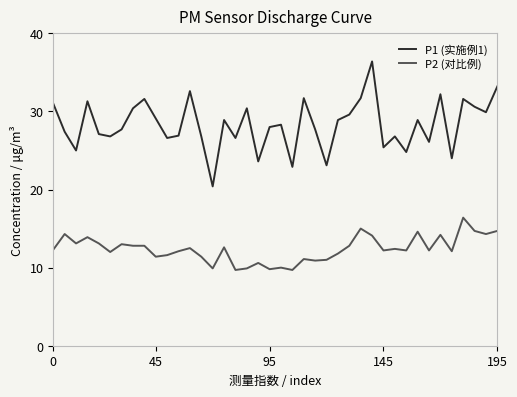

What is the difference between the second highest and minimum values in the P1 (实施例1) series?

12.8